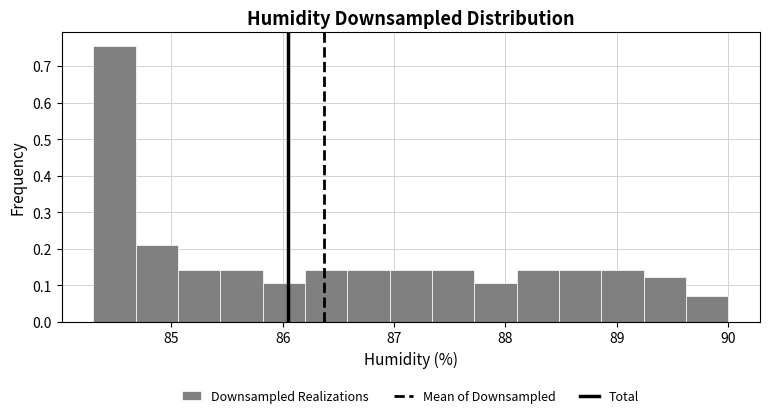

Around what value on the x-axis is the tallest bar? Give the approximate position of its centre, as read against the axis.

84.5